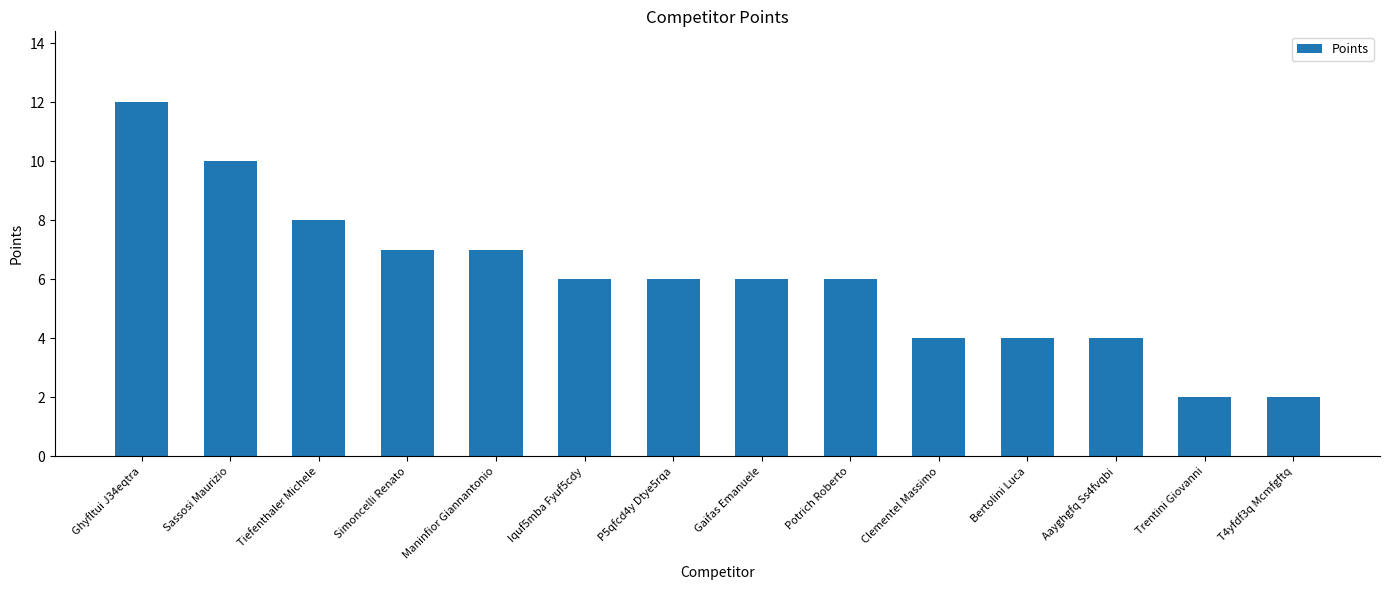

What position from the left is Sassosi Maurizio?

2